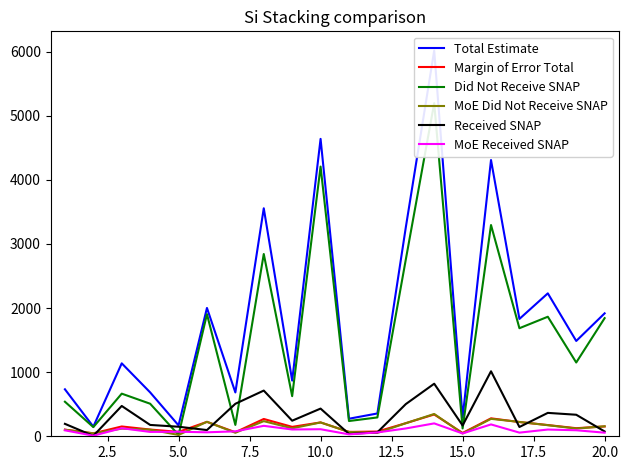

Is the value of Received SNAP at 20.0 greater than the value of MoE Did Not Receive SNAP at 17?

Yes